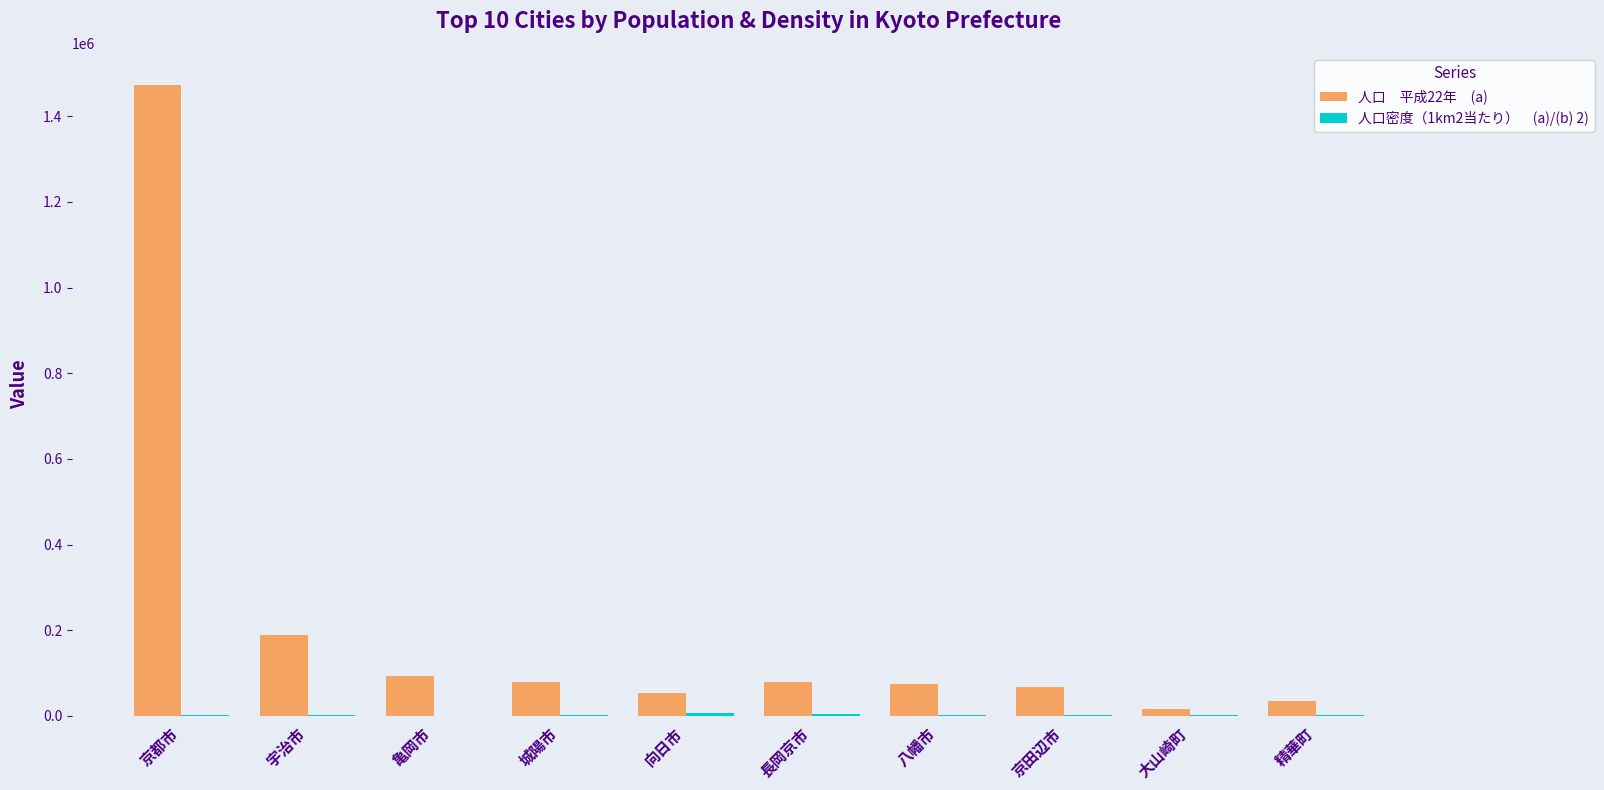

At which category is the sum across all series the highest?

京都市